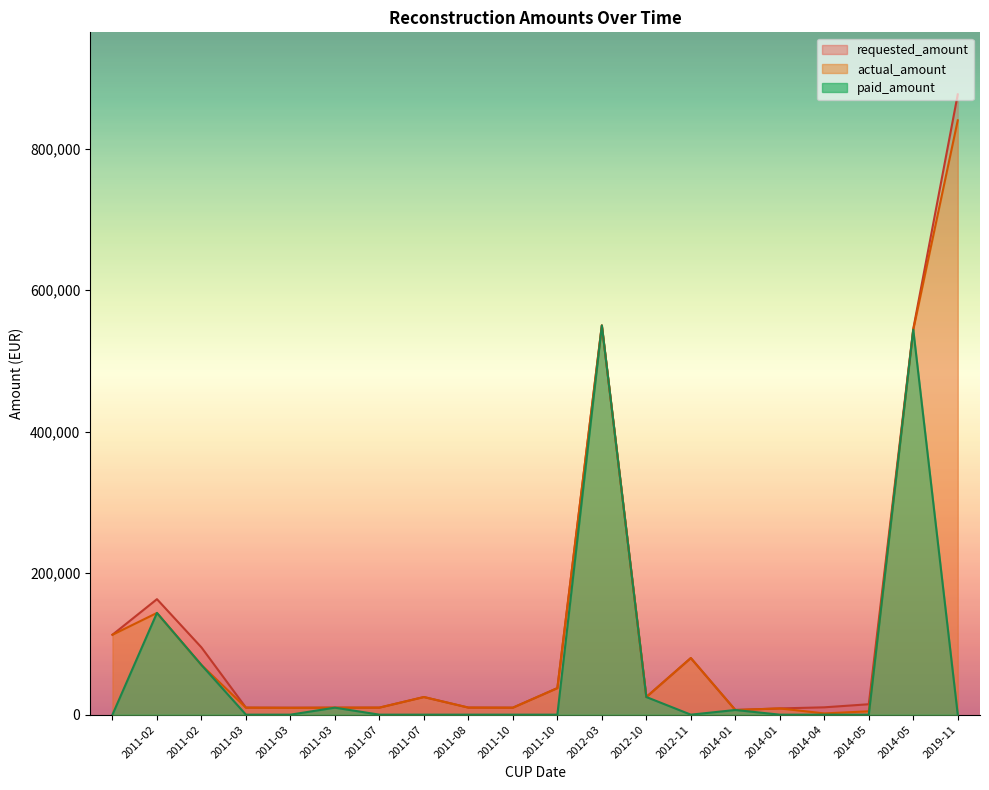

The requested_amount series shows 112935 at . True or false?

True